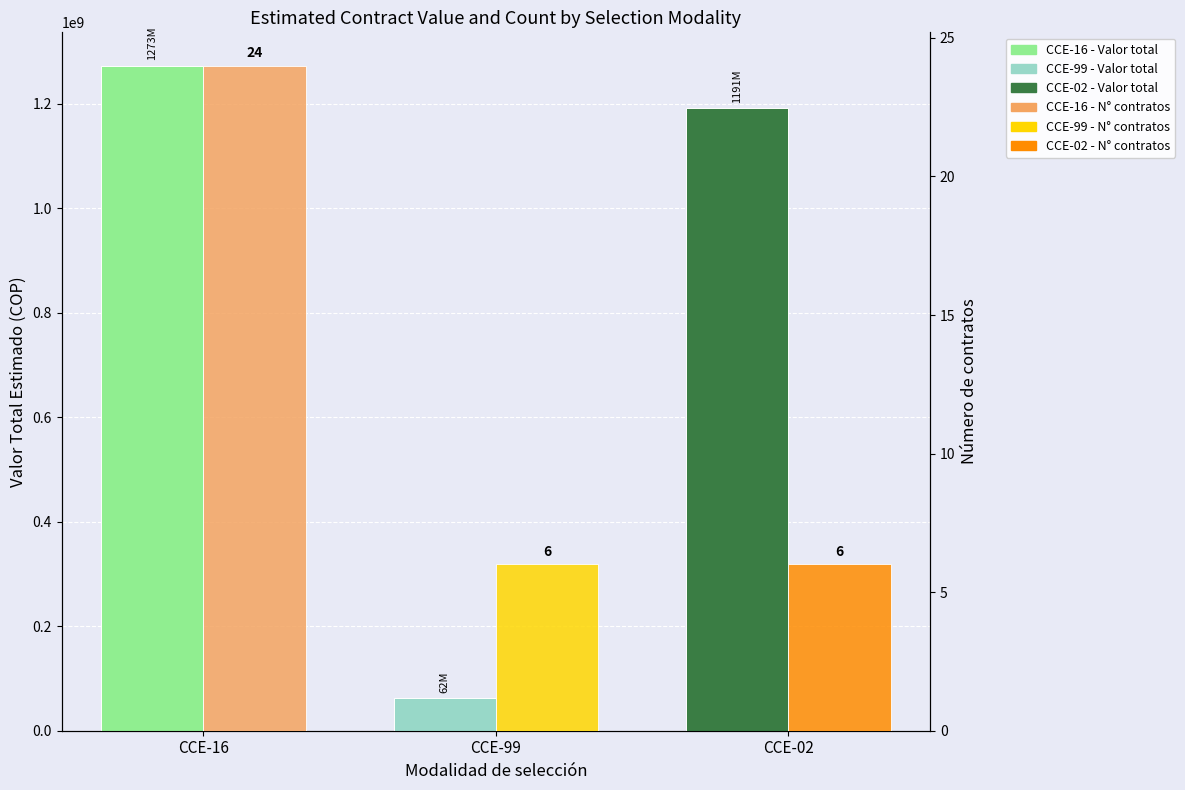

Reading left to right, what are all the values shown in this chart?

Valor total estimado: 1272706404	62000000	1190958397
Número de contratos: 24	6	6